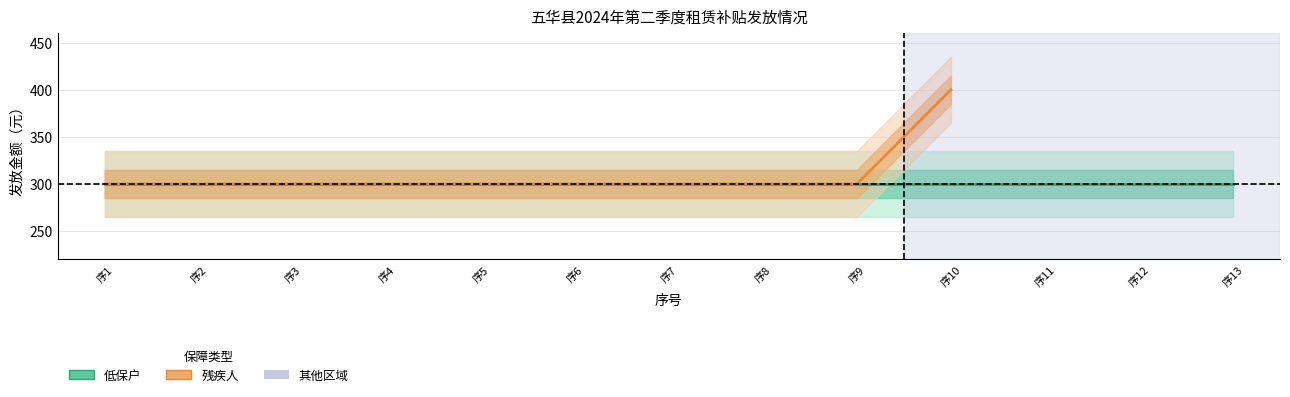

List the labels in order of value, smallest first.

序1, 序2, 序3, 序4, 序5, 序6, 序7, 序8, 序9, 序10